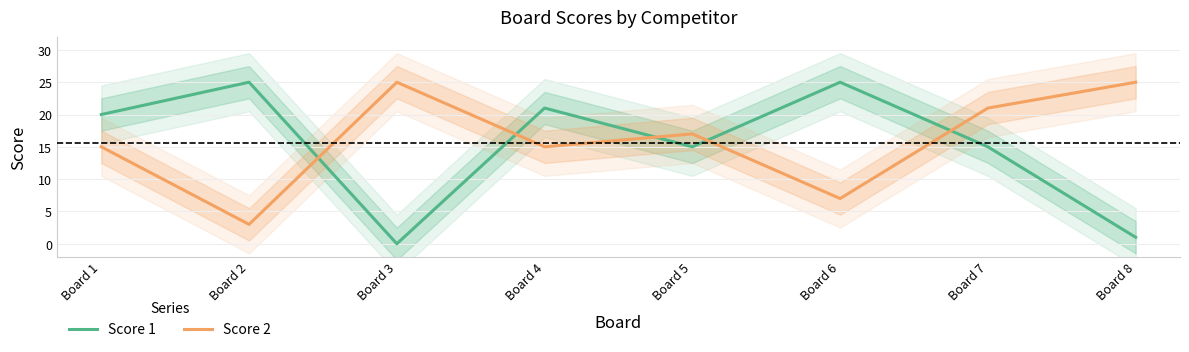

At which category is the sum across all series the highest?

Board 4